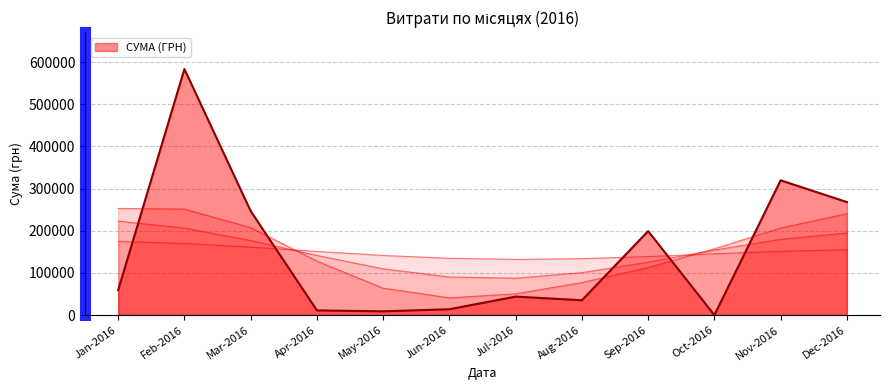

Does the chart have visible grid lines?

Yes